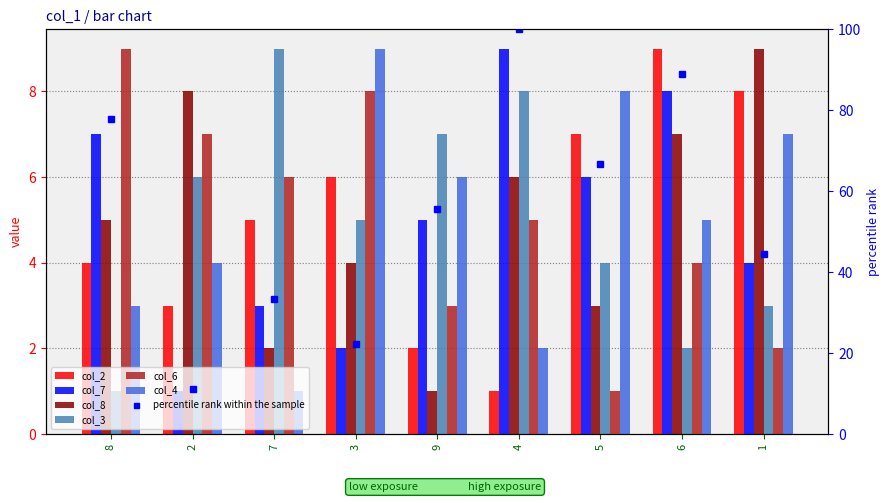

How many values in the col_2 series exceed 5?

4